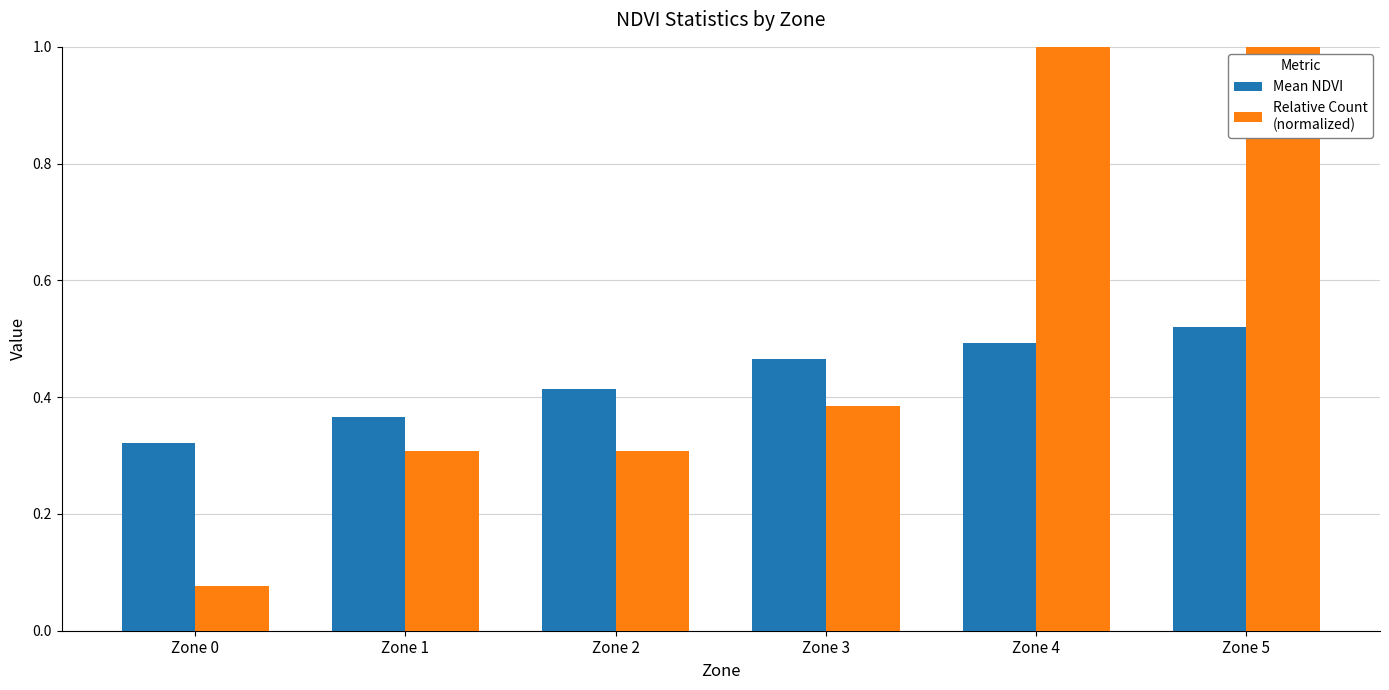

What is the total value across all series at Zone 5?

1.5